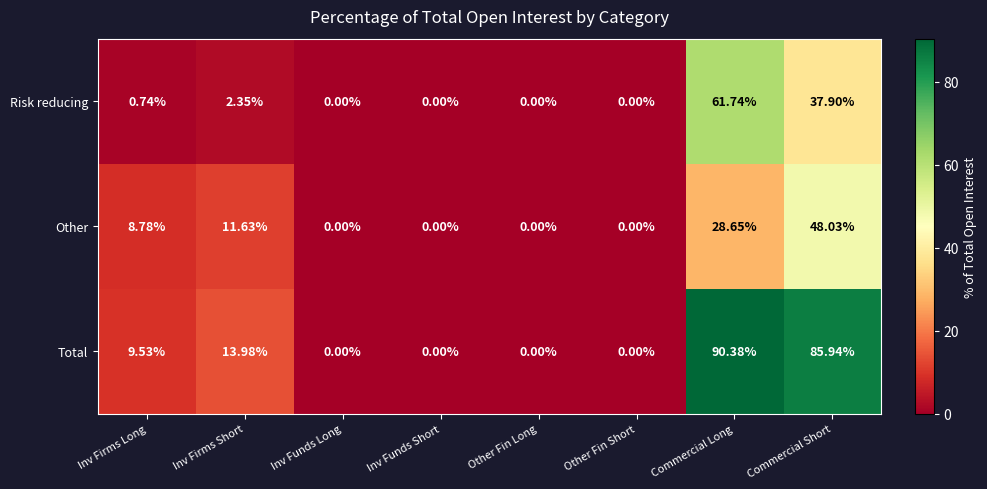

What is the maximum value shown in the chart?

90.4